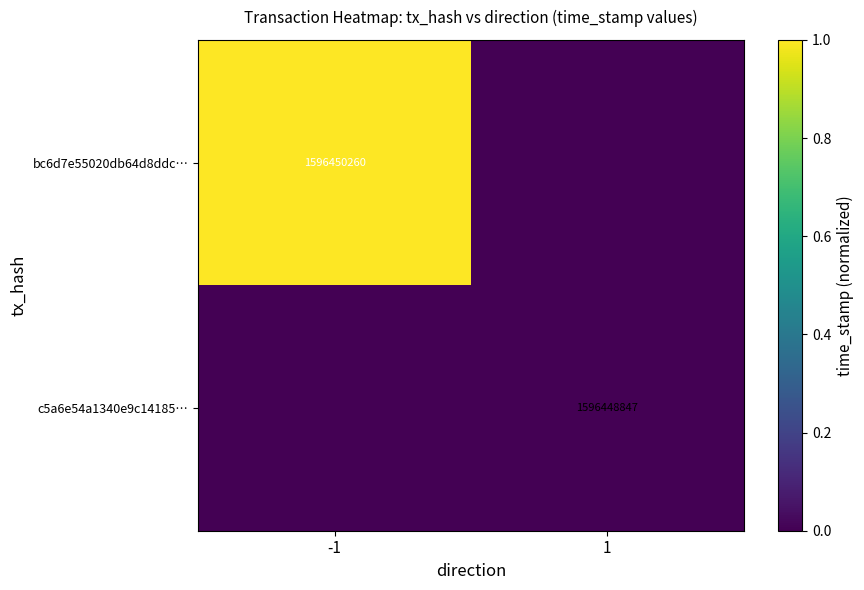

At which category is the sum across all series the highest?

-1